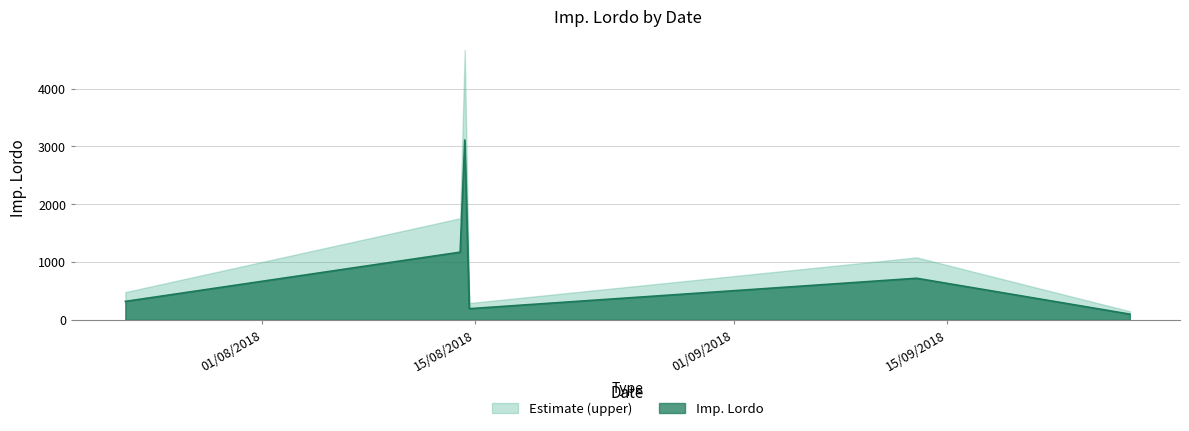

Where is the first local maximum?

14/08/2018